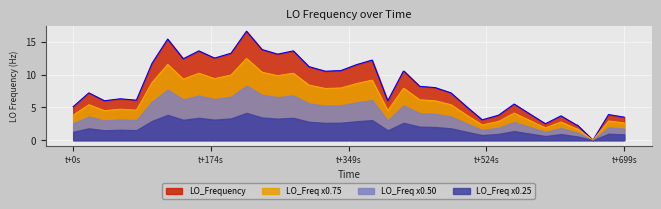

How many points are higher than both their immediate neighbors (excluding endpoints)?

10